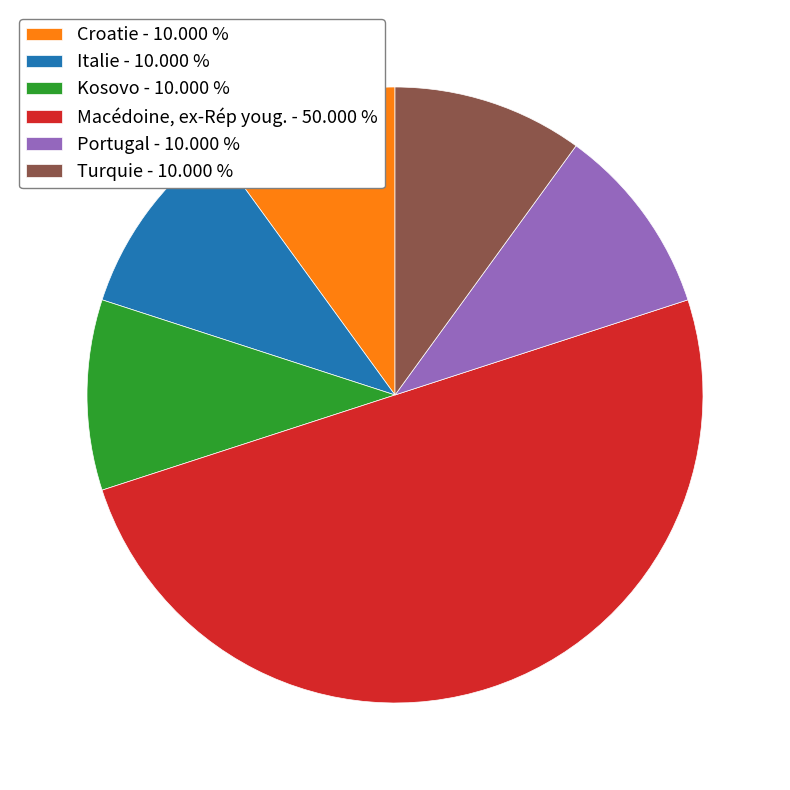

Does Turquie - 10.000 % account for over 50% of the chart?

No